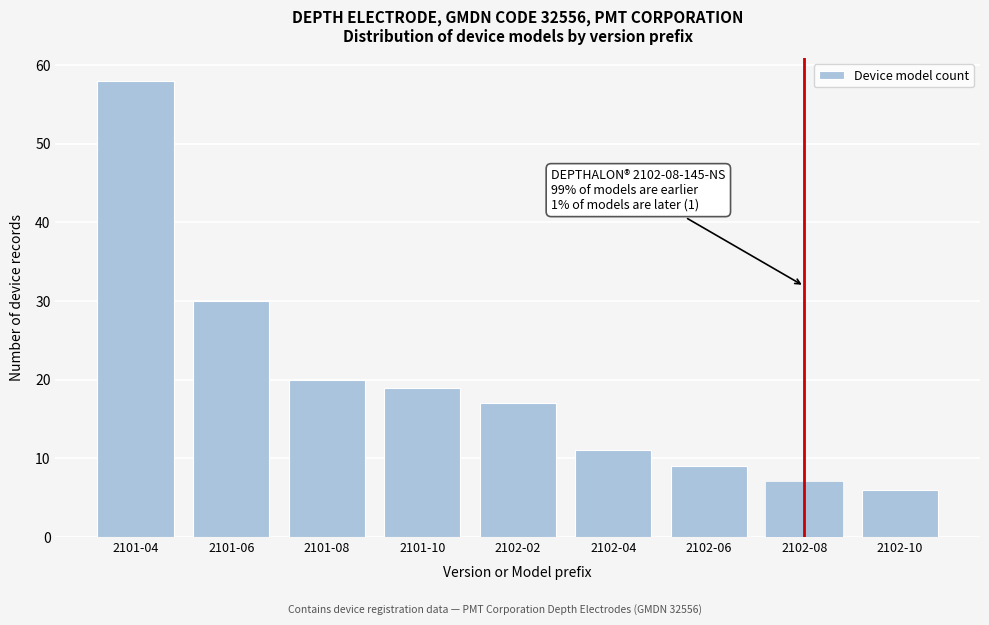

Reading right to left, what are all the values shown in this chart?

2102-10=6	2102-08=7	2102-06=9	2102-04=11	2102-02=17	2101-10=19	2101-08=20	2101-06=30	2101-04=58